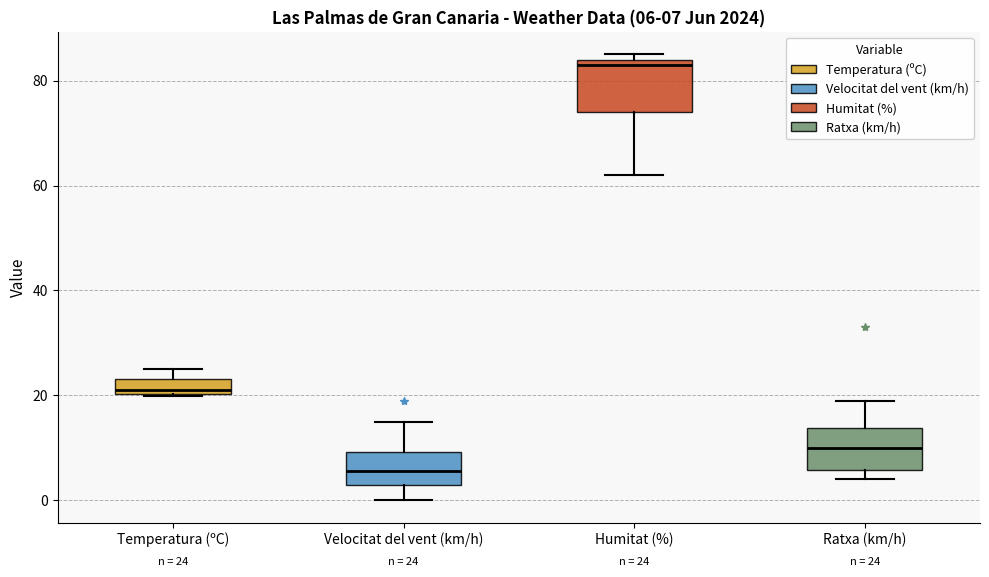

Which box's median line is the lowest?

Velocitat del vent (km/h)